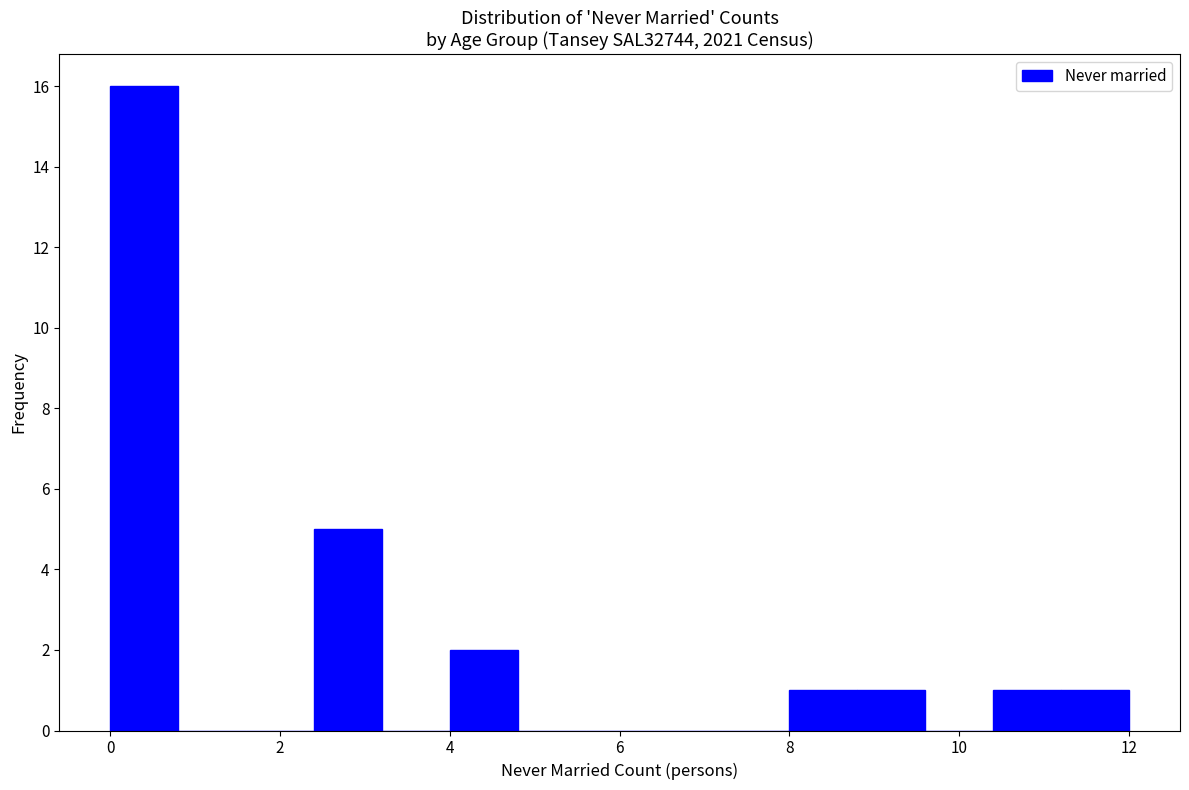

Reading left to right, list every bar in this chart as the range it spans on the x-axis followed by its height. The values are not printed on the chart, so give them approximately, as read against the axis.

0.0 to 0.8: 16
0.8 to 1.6: 0
1.6 to 2.4: 0
2.4 to 3.2: 5
3.2 to 4.0: 0
4.0 to 4.8: 2
4.8 to 5.6: 0
5.6 to 6.4: 0
6.4 to 7.2: 0
7.2 to 8.0: 0
8.0 to 8.8: 1
8.8 to 9.6: 1
9.6 to 10.4: 0
10.4 to 11.2: 1
11.2 to 12.0: 1